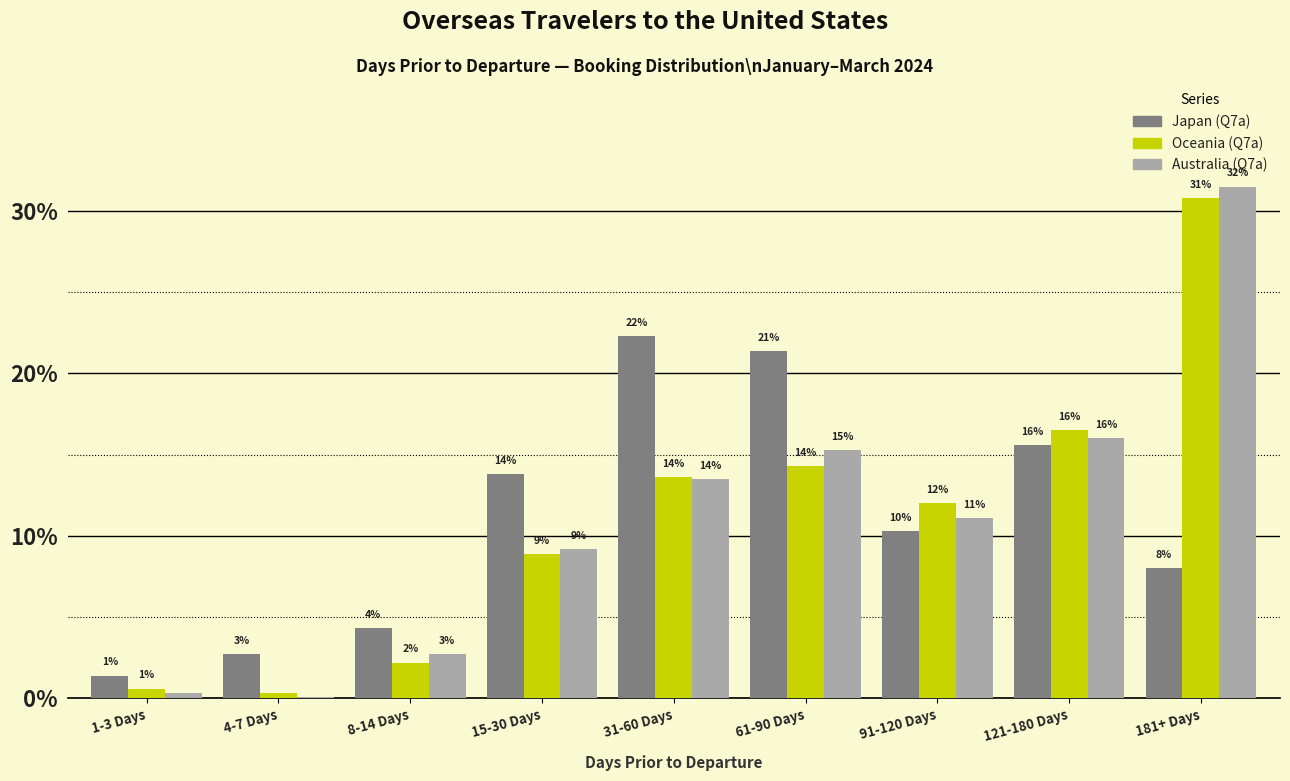

Which series has the largest total across all categories?

Japan (Q7a)